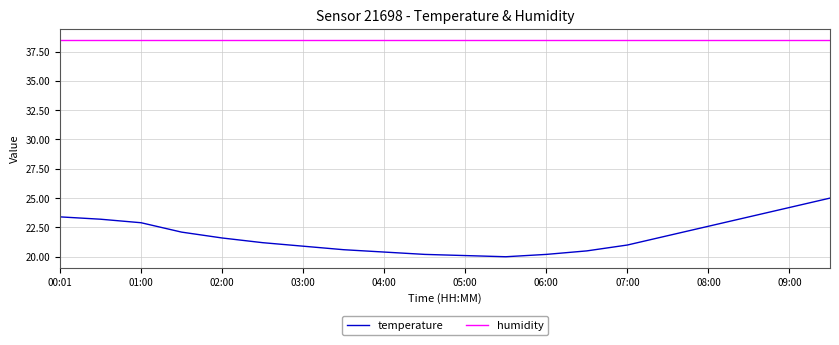

Rank the series by their maximum value, from highest to lowest.

humidity, temperature